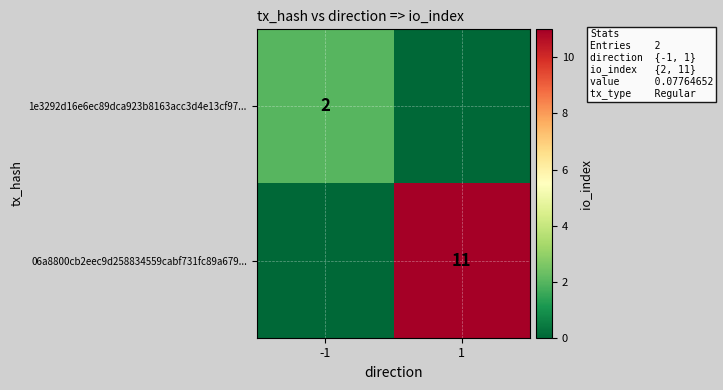

The 06a8800cb2eec9d258834559cabf731fc89a679... series shows 4 at 1. True or false?

False